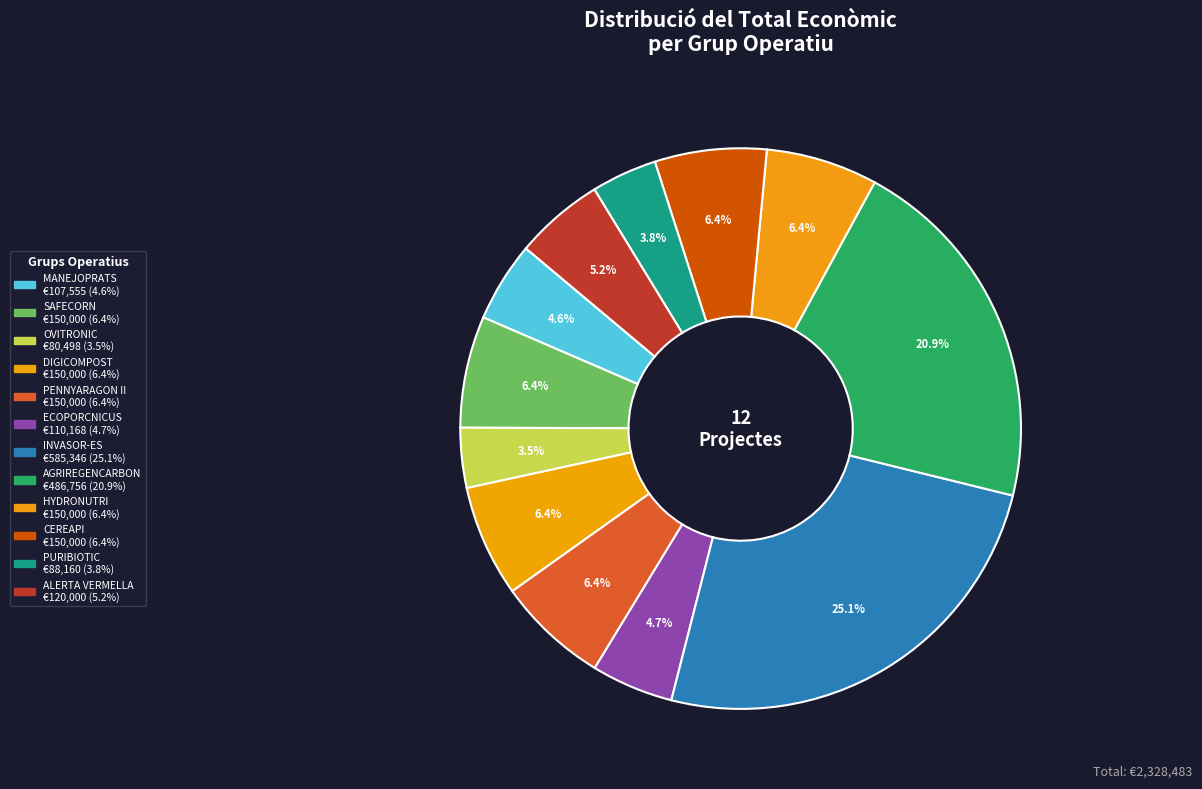

How many slices are in this pie chart?

12